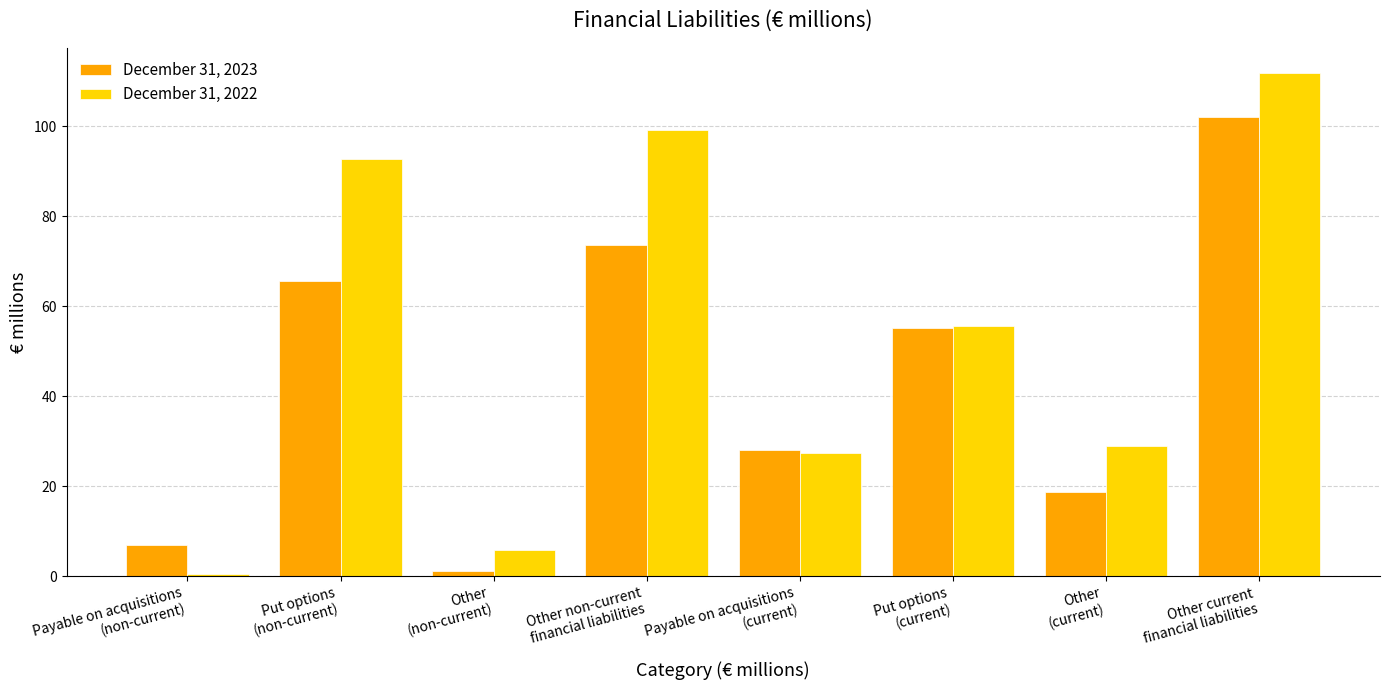

At how many categories does at least one series exceed 89?

3